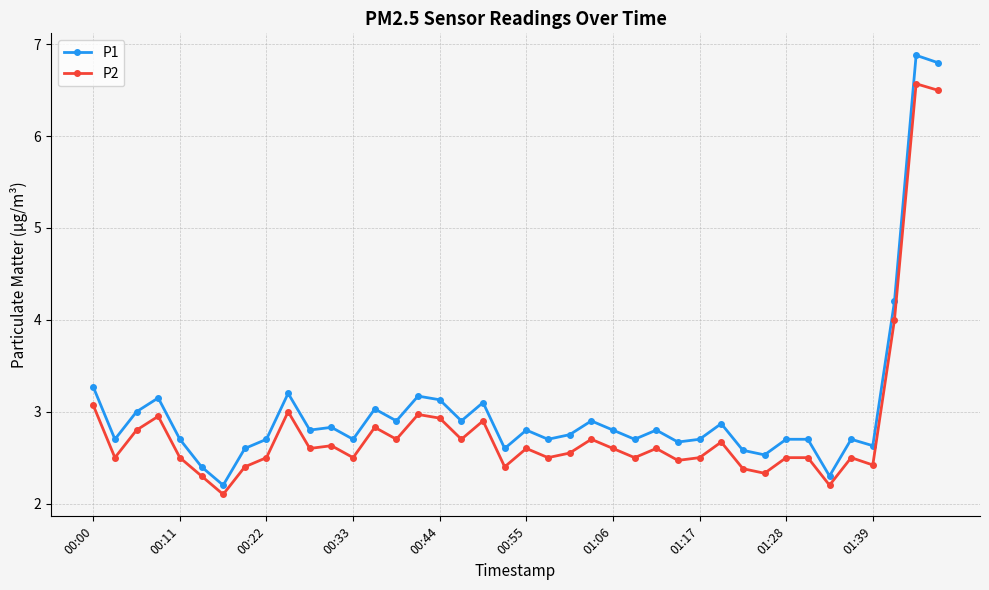

True or false: P2 and P1 cross at least once.

False